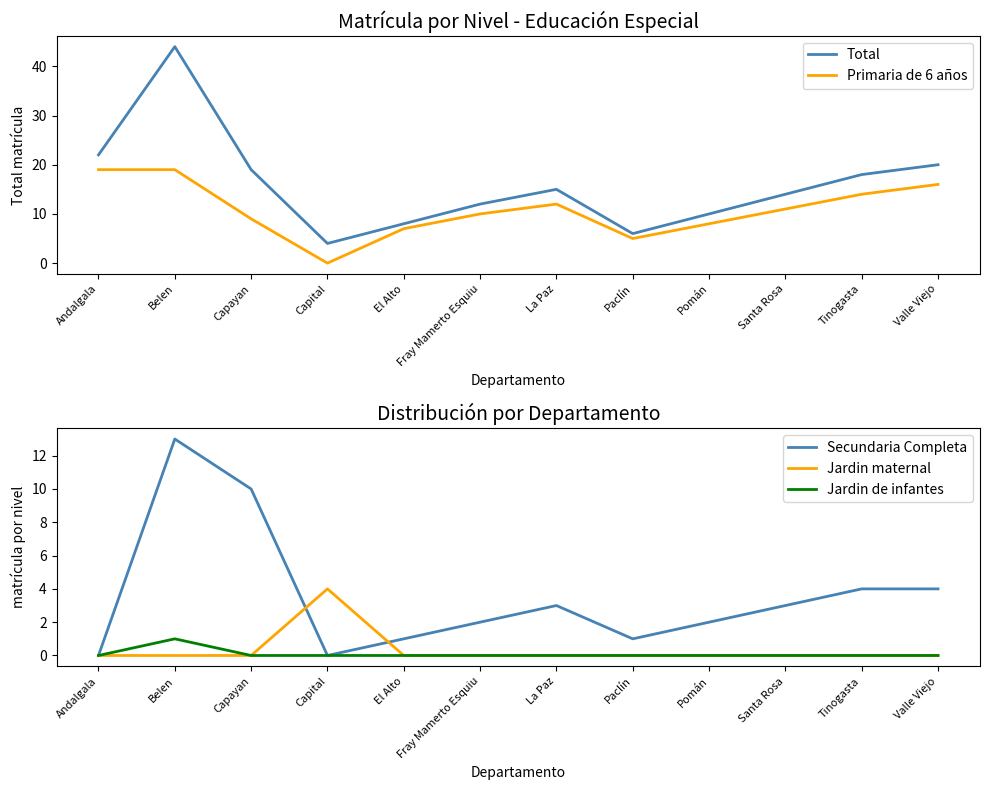

What is the average value of the Total series?

16